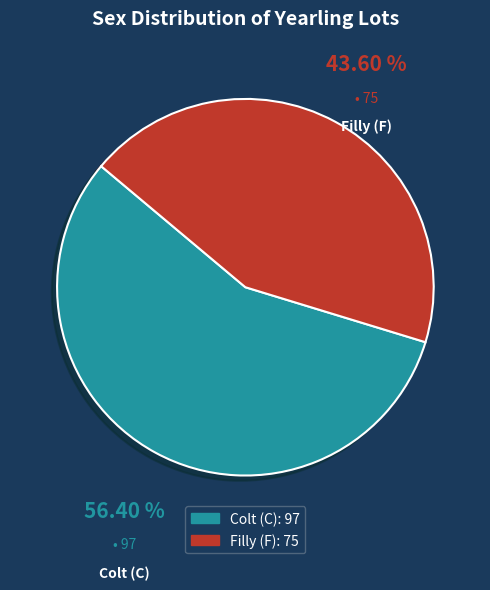

Is there any slice that represents more than half of the pie?

Yes